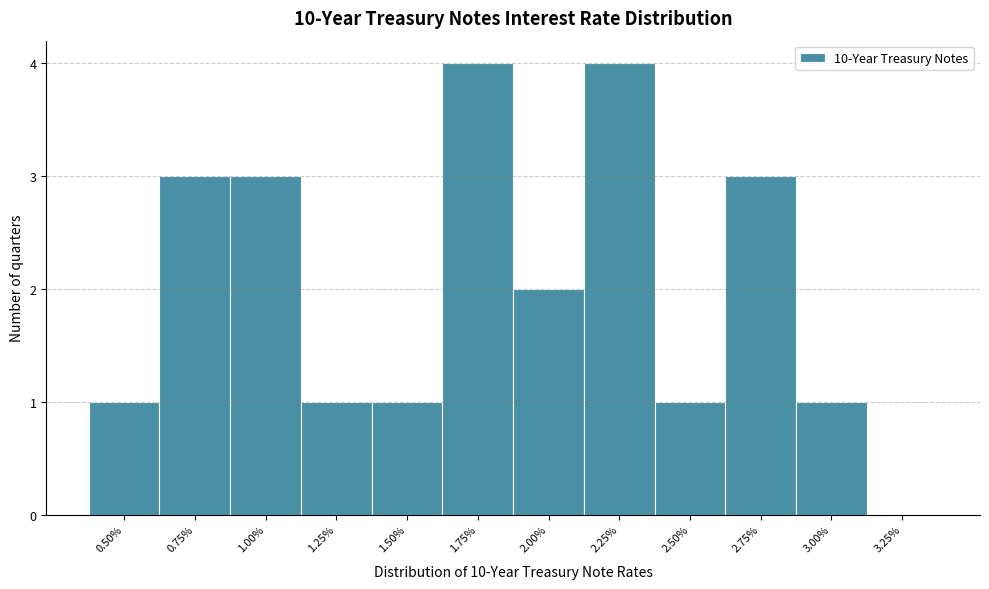

Reading right to left, transcribe all the data shown in this chart.

3.25%=0	3.00%=1	2.75%=3	2.50%=1	2.25%=4	2.00%=2	1.75%=4	1.50%=1	1.25%=1	1.00%=3	0.75%=3	0.50%=1